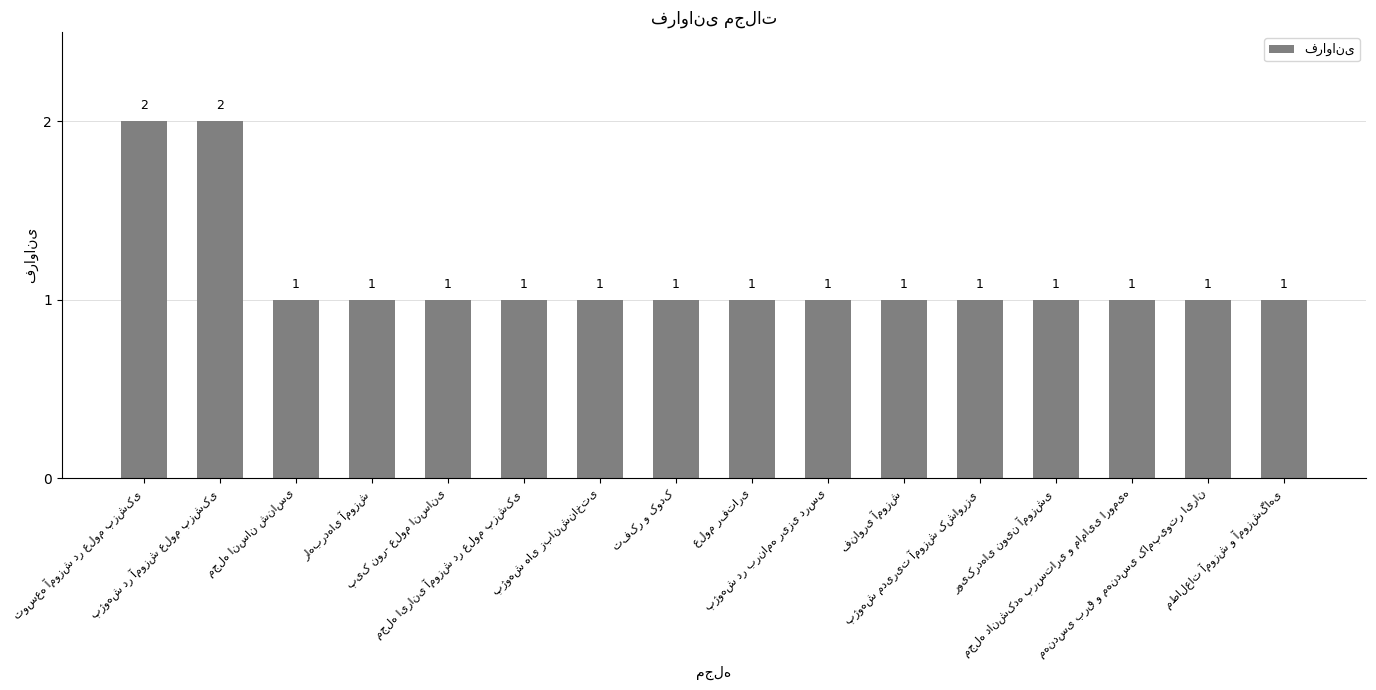

What is the sum of all values?

18